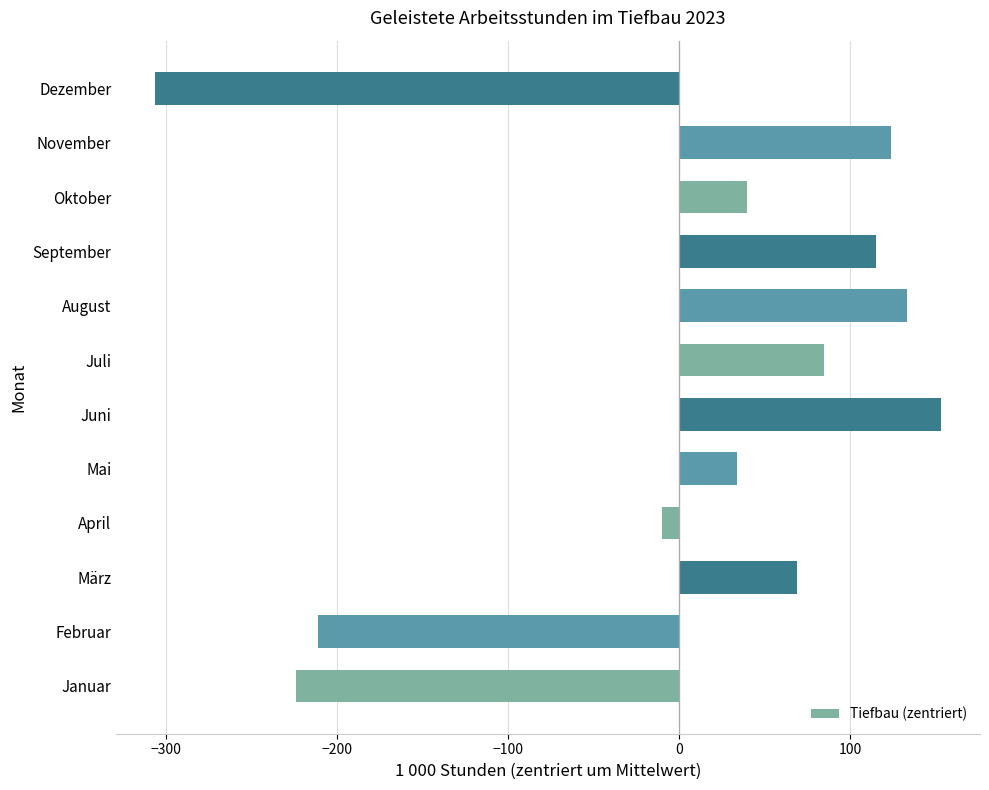

The value at Juni is 152.8. True or false?

True